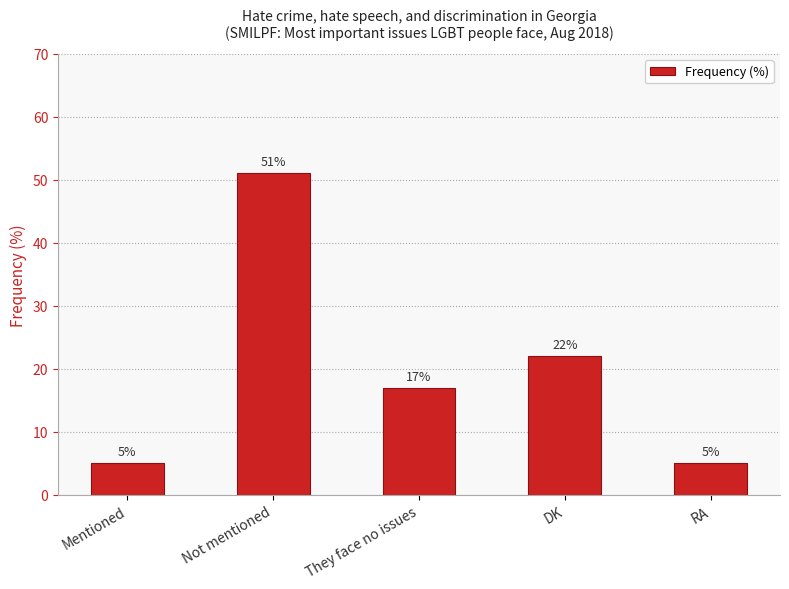

Approximately how many times larger is the value at Not mentioned compared to They face no issues?

3.0